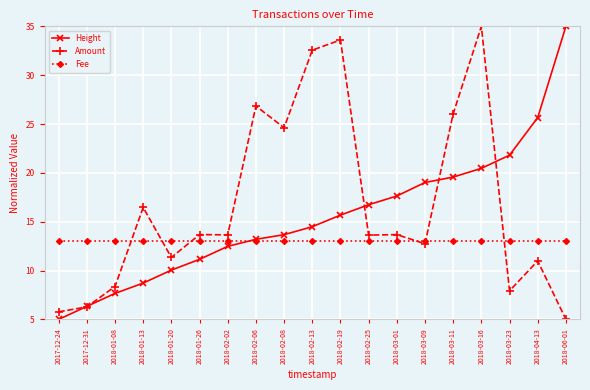

What is the spread (max minus min) of values at 2018-04-13?

14.7